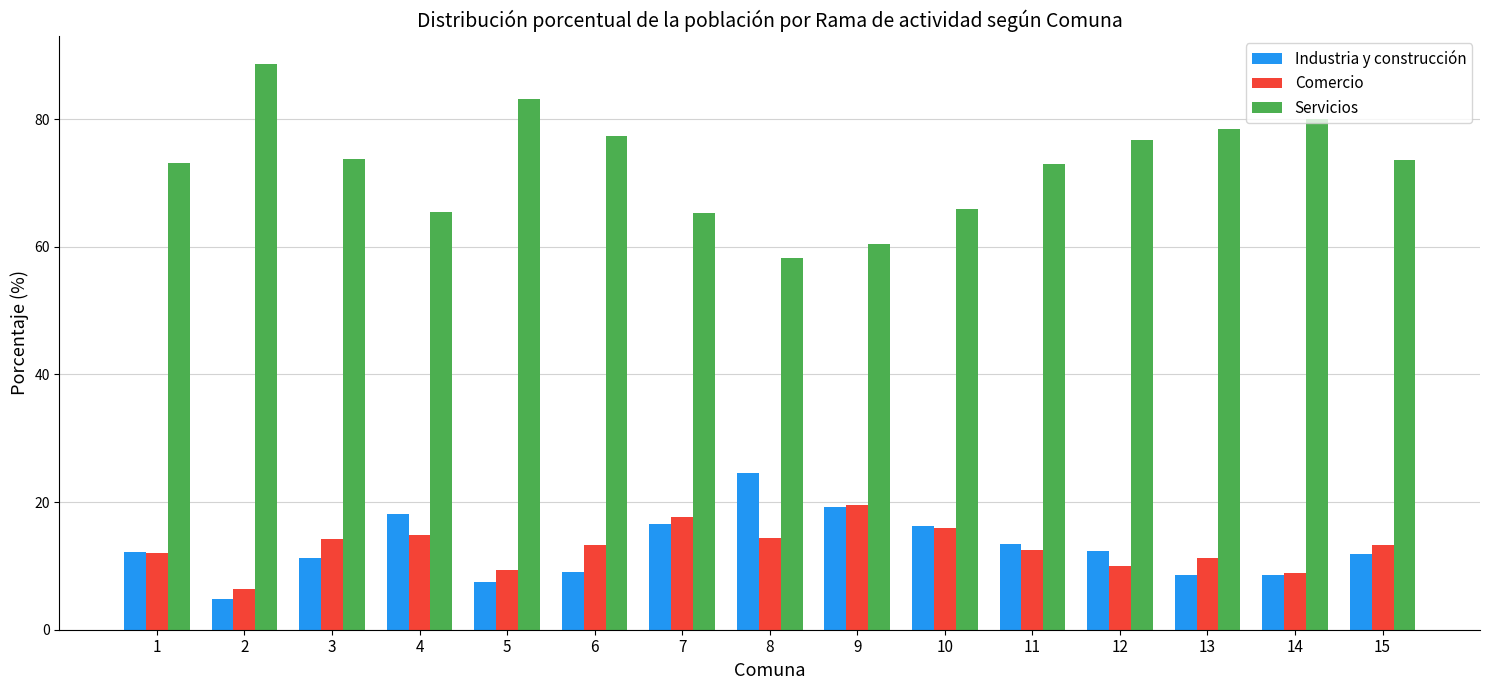

Which series has the largest range (max minus min)?

Servicios